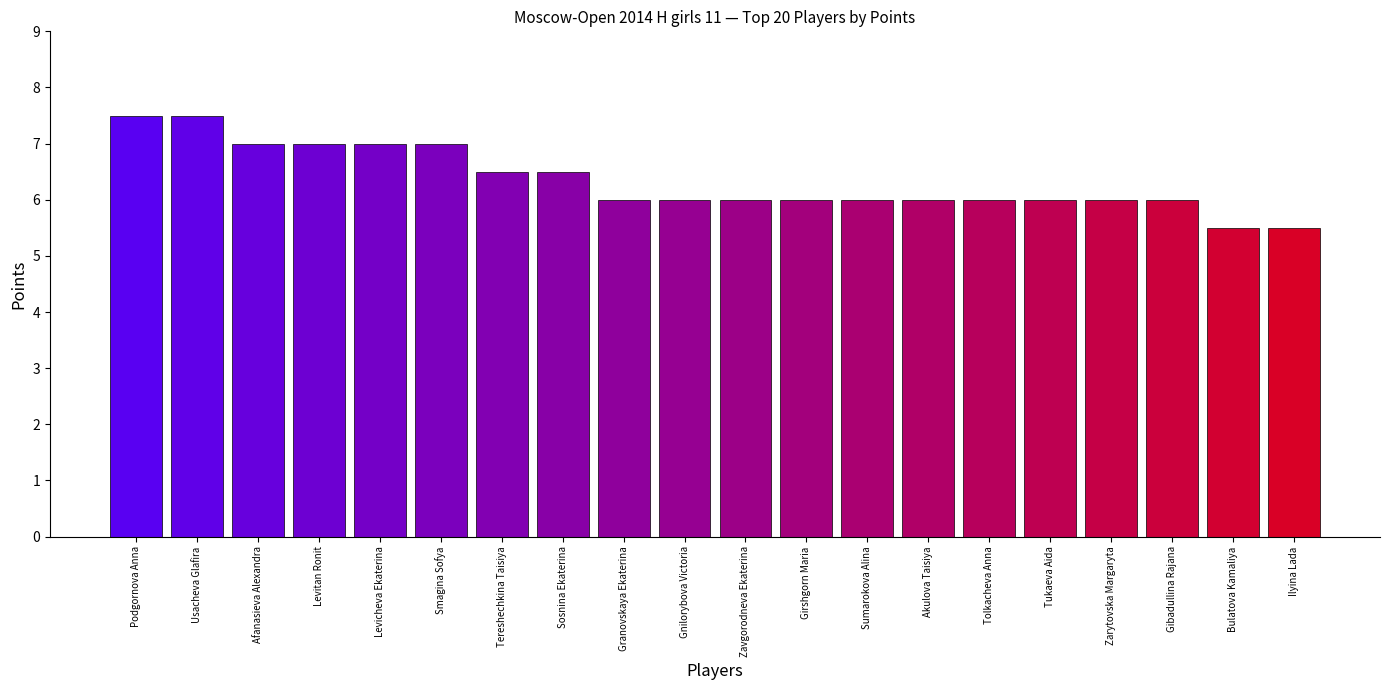

What is the ratio of the value at Afanasieva Alexandra to the value at Granovskaya Ekaterina?

1.2